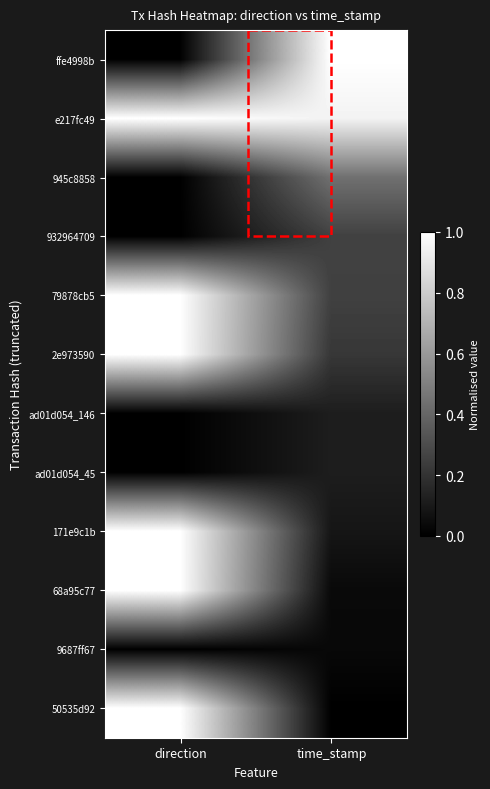

At which category is the sum across all series the highest?

direction